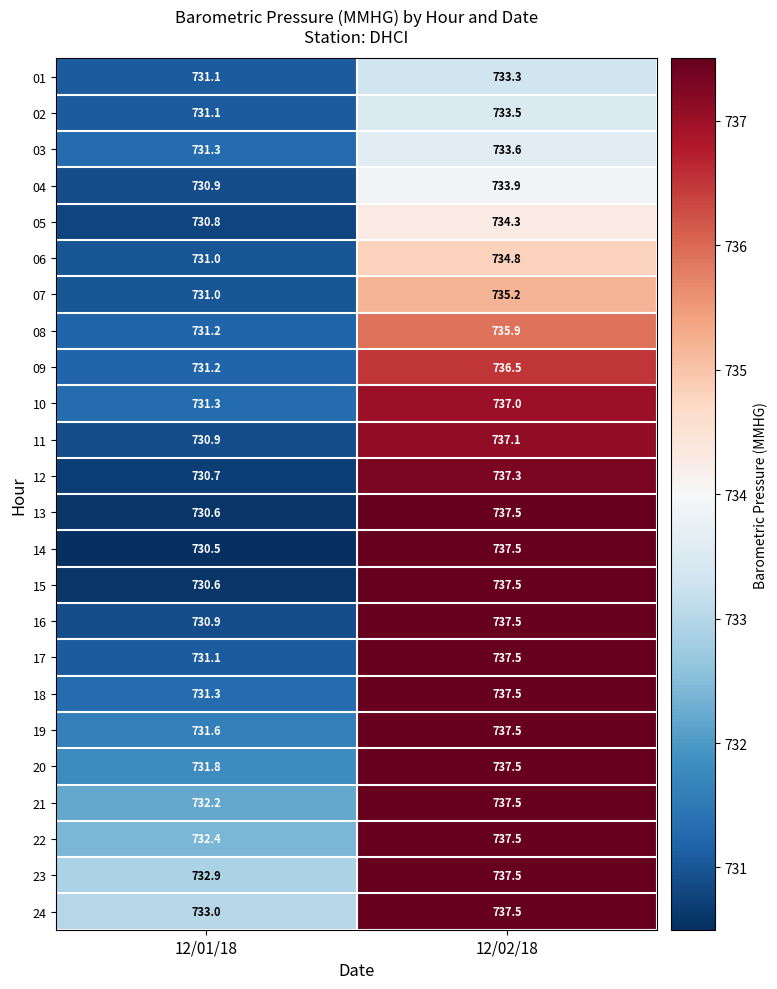

Rank the categories by 12 value from highest to lowest.

12/02/18, 12/01/18